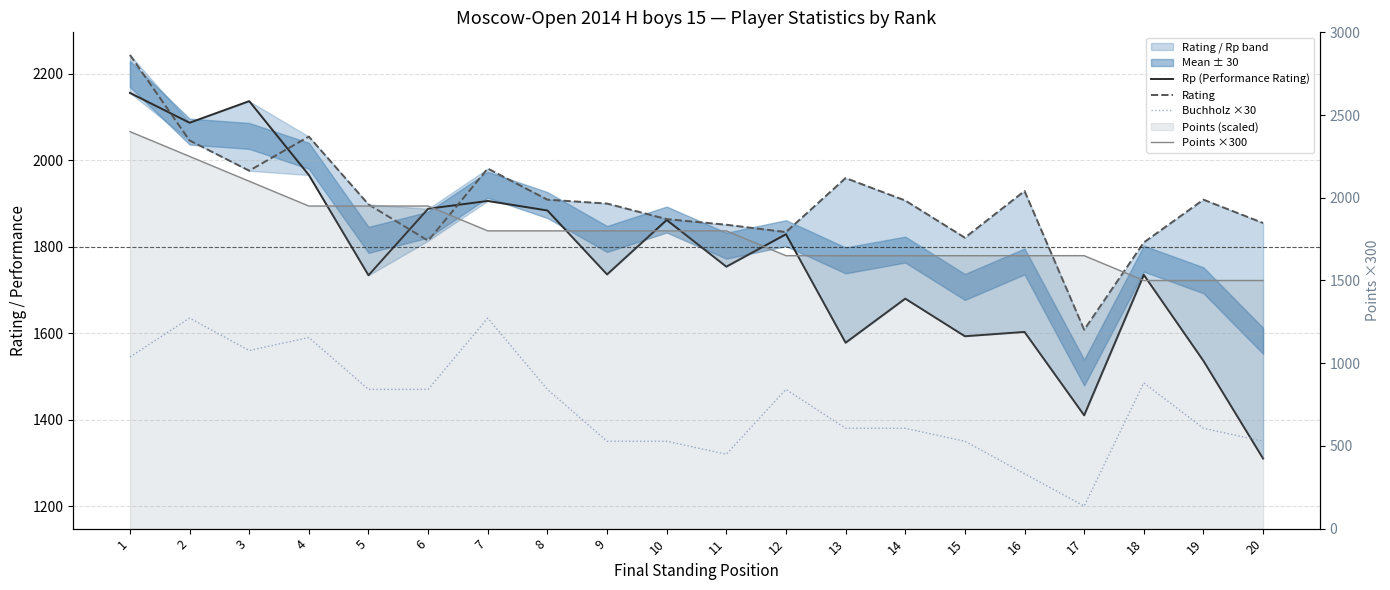

List the series in order of their peak value, lowest first.

Buchholz ×30, Rp (Performance Rating), Rating, Points ×300